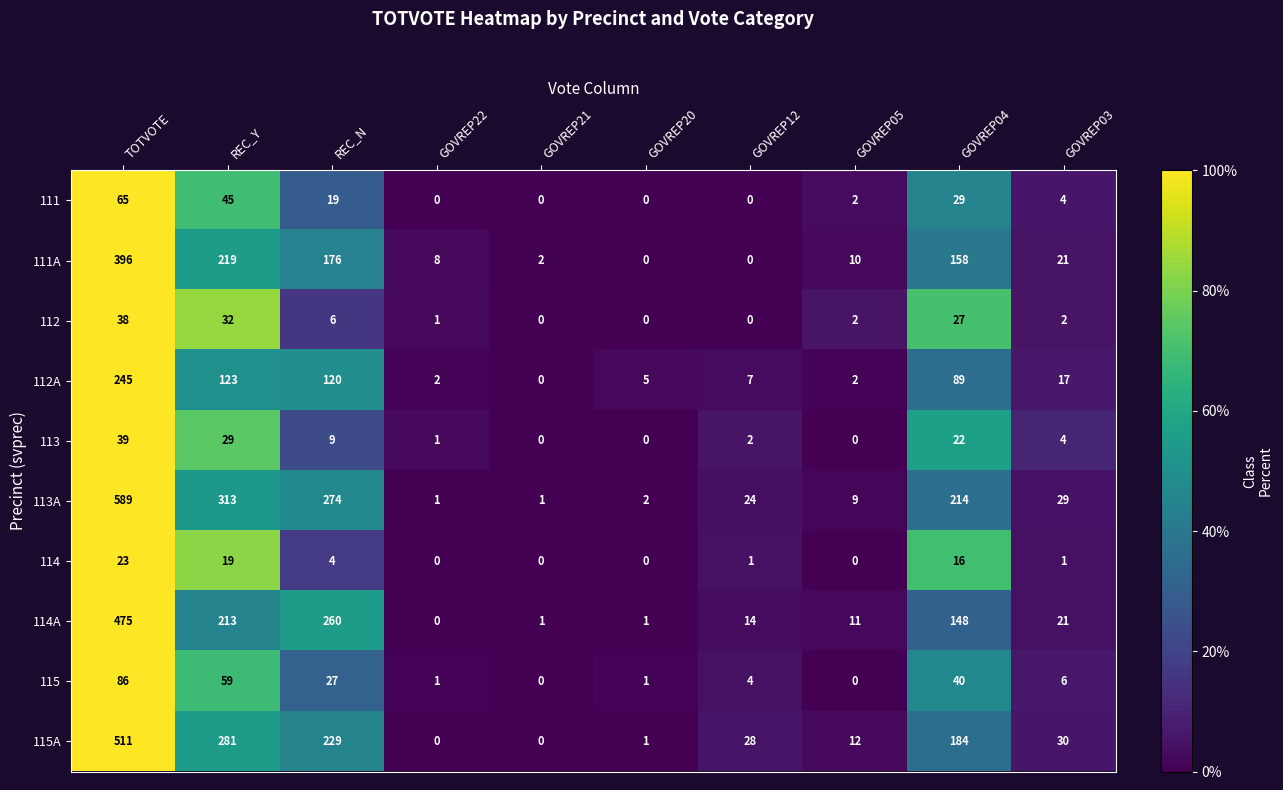

What is the sum of the 115 values at GOVREP21 and REC_N?

27